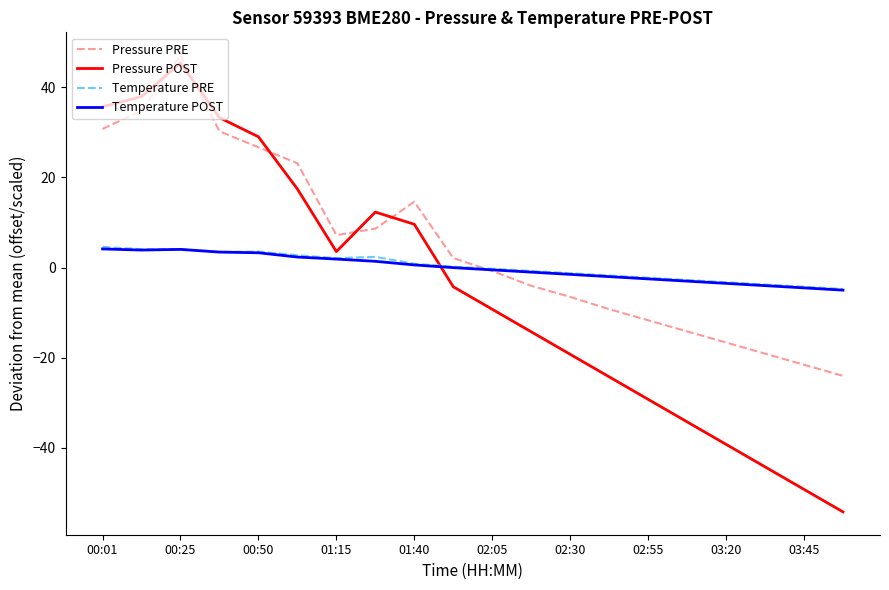

Which series has the largest total across all categories?

Pressure PRE